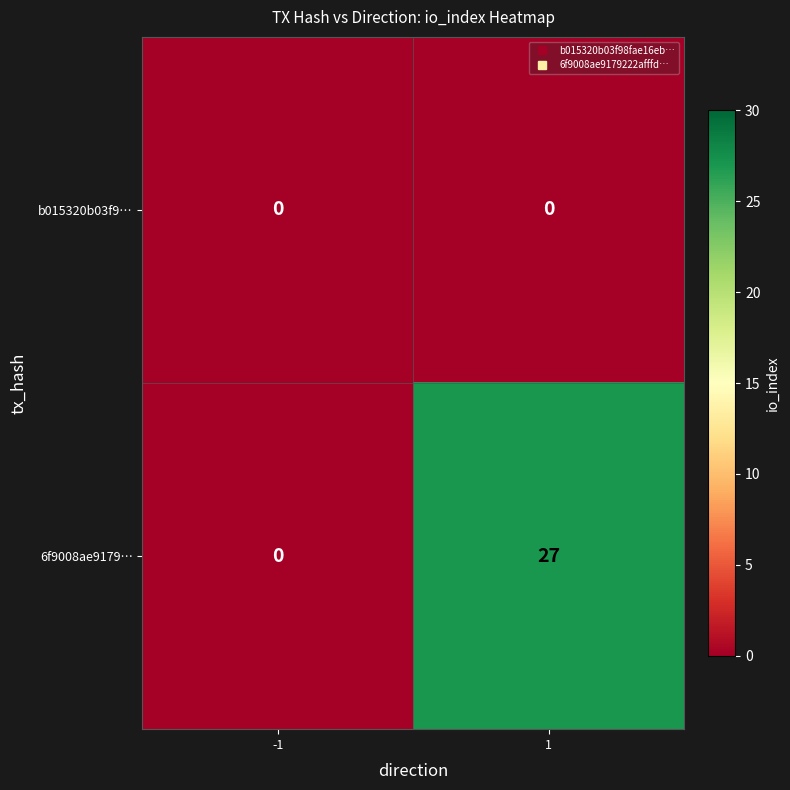

Rank the categories by 6f9008ae9179… value from highest to lowest.

1, -1